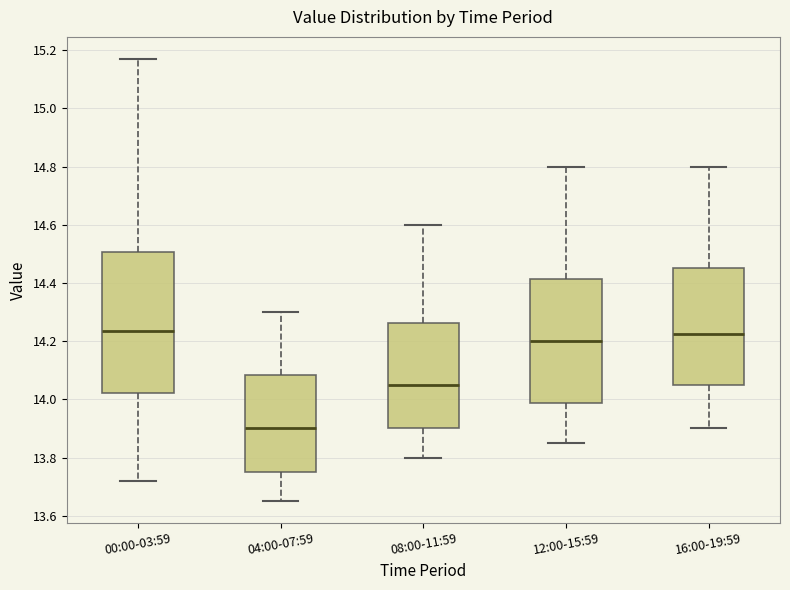

Reading left to right, transcribe this box plot: for each box, give where its median line is, the range the box spans, and where its two whiskers end, as read against the y-axis. The values are not printed on the chart, so give them approximately, as read against the axis.

00:00-03:59: median 14.24, box 14.02 to 14.50, whiskers 13.72 to 15.18
04:00-07:59: median 13.90, box 13.76 to 14.08, whiskers 13.66 to 14.30
08:00-11:59: median 14.06, box 13.90 to 14.26, whiskers 13.80 to 14.60
12:00-15:59: median 14.20, box 13.98 to 14.42, whiskers 13.86 to 14.80
16:00-19:59: median 14.22, box 14.06 to 14.46, whiskers 13.90 to 14.80